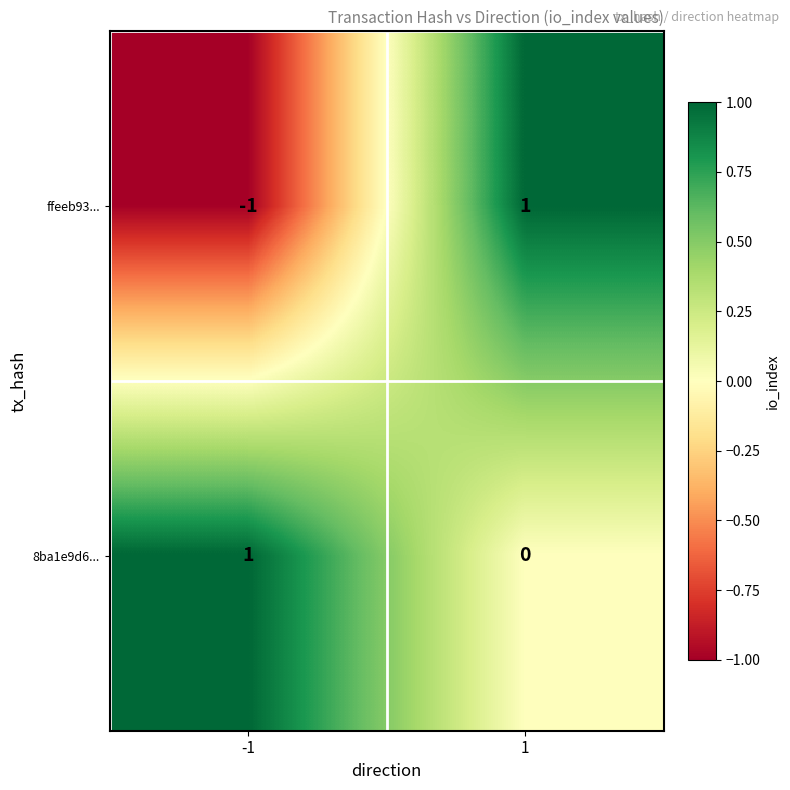

List the labels in order of 8ba1e9d6... value, largest first.

-1, 1